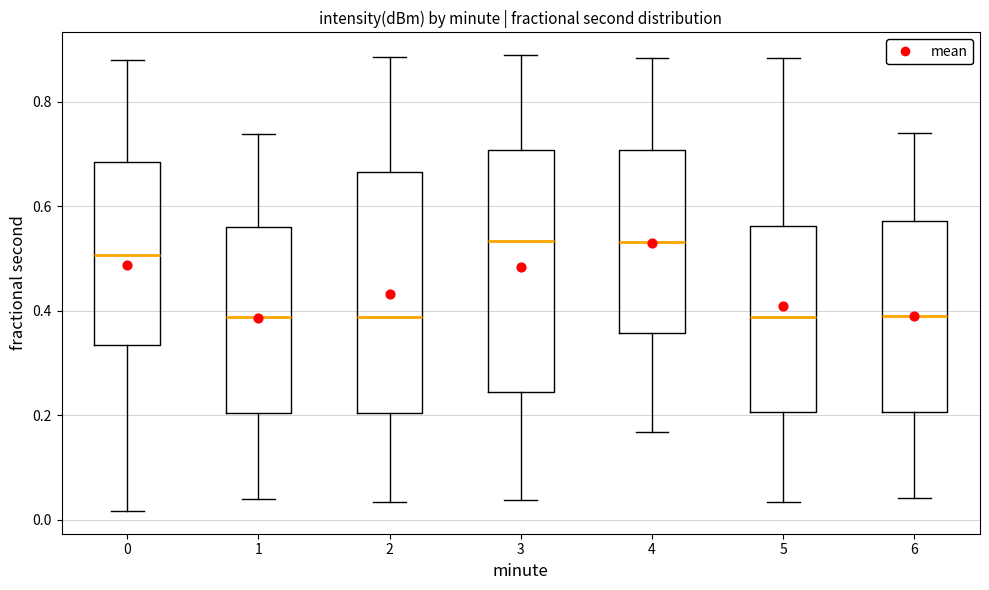

Reading left to right, transcribe this box plot: for each box, give where its median line is, the range the box spans, and where its two whiskers end, as read against the y-axis. The values are not printed on the chart, so give them approximately, as read against the axis.

0: median 0.50, box 0.34 to 0.68, whiskers 0.02 to 0.88
1: median 0.38, box 0.20 to 0.56, whiskers 0.04 to 0.74
2: median 0.38, box 0.20 to 0.66, whiskers 0.04 to 0.88
3: median 0.54, box 0.24 to 0.70, whiskers 0.04 to 0.88
4: median 0.54, box 0.36 to 0.70, whiskers 0.16 to 0.88
5: median 0.38, box 0.20 to 0.56, whiskers 0.04 to 0.88
6: median 0.40, box 0.20 to 0.58, whiskers 0.04 to 0.74